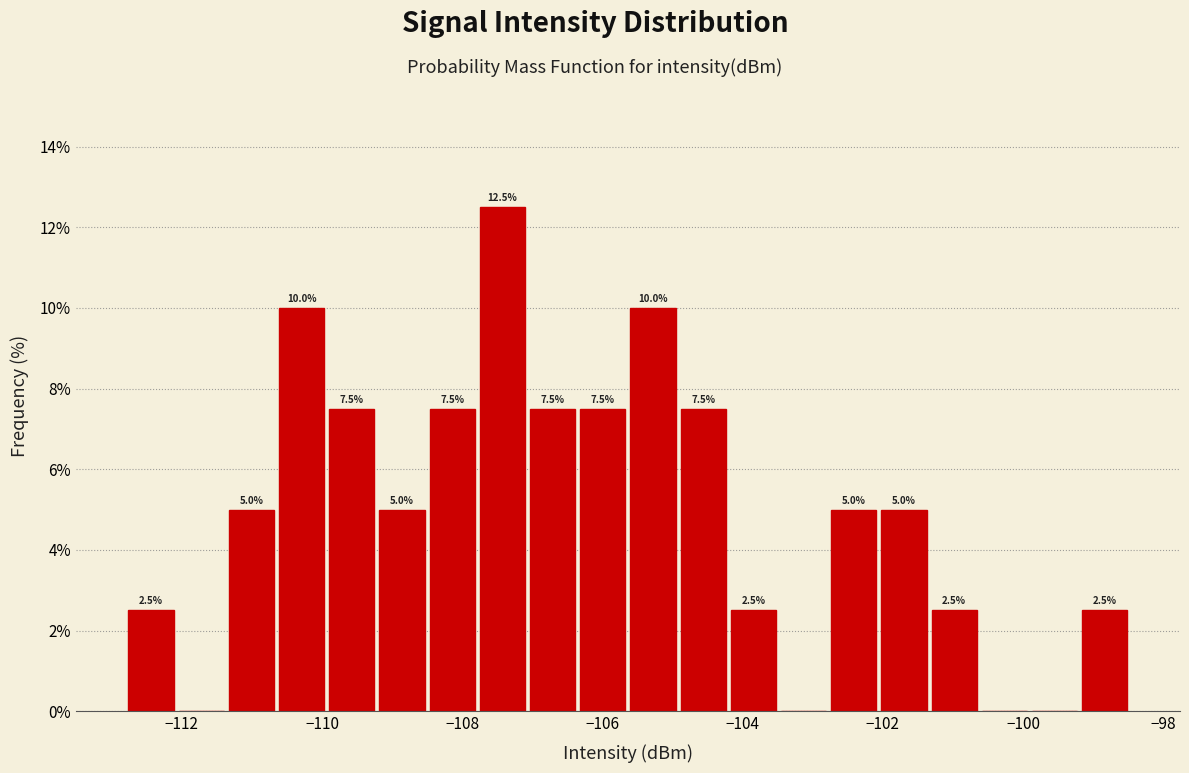

Around what value on the x-axis is the tallest bar? Give the approximate position of its centre, as read against the axis.

-107.4